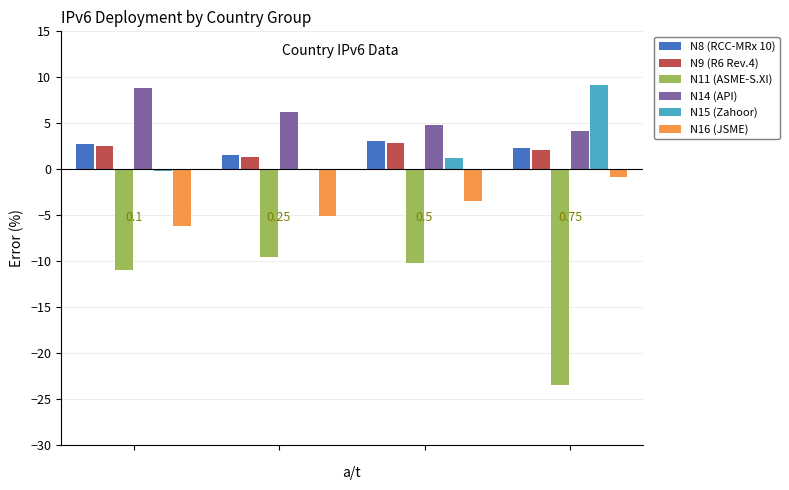

Which series has the largest range (max minus min)?

N11 (ASME-S.XI)